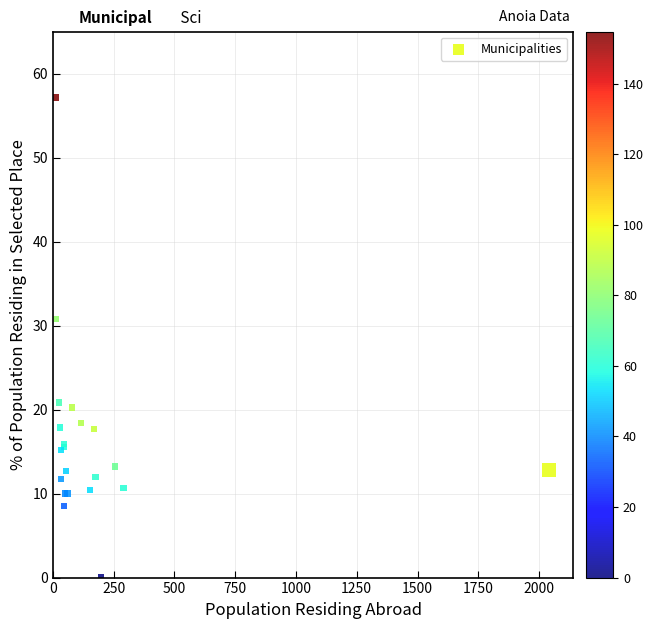

What Y value in the scatter plot is closest to 28?

30.8